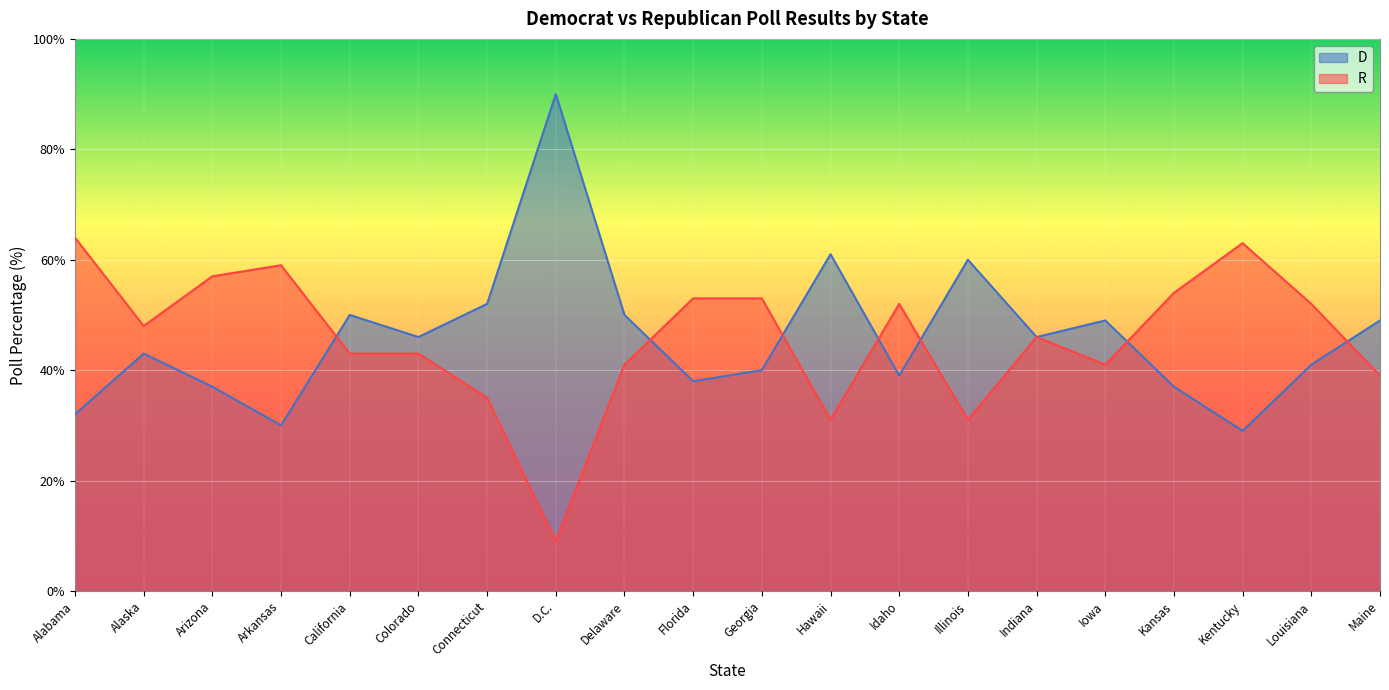

Where does the R series first go above 48?

Alabama